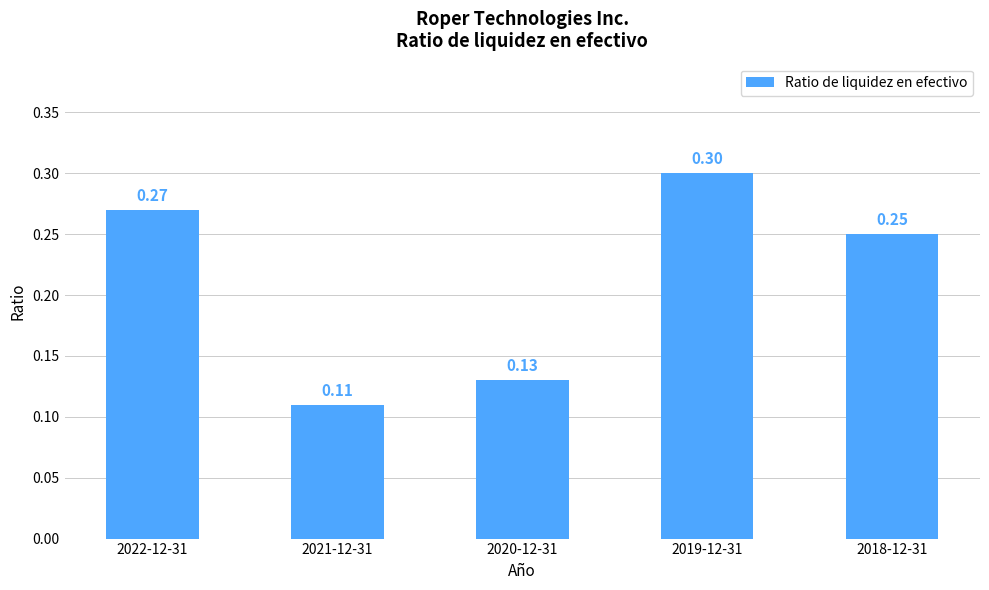

What is the value of the 4th bar from the left?

0.3